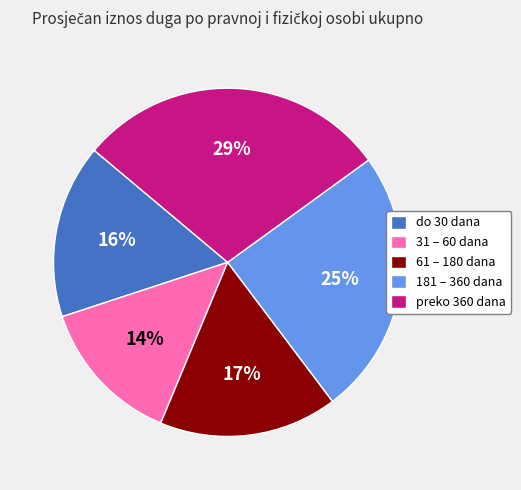

What is the largest slice in the pie chart?

preko 360 dana